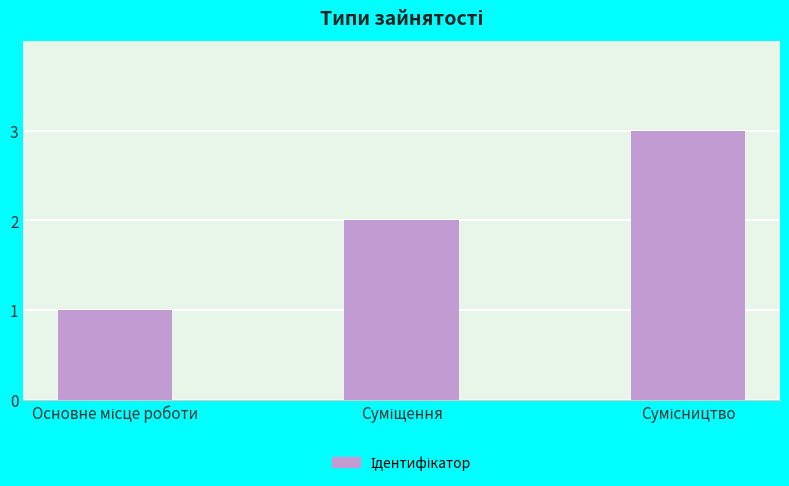

What is the sum of all values?

6